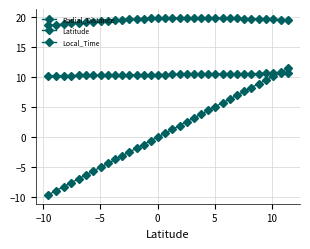

True or false: Latitude and Local_Time cross at least once.

True